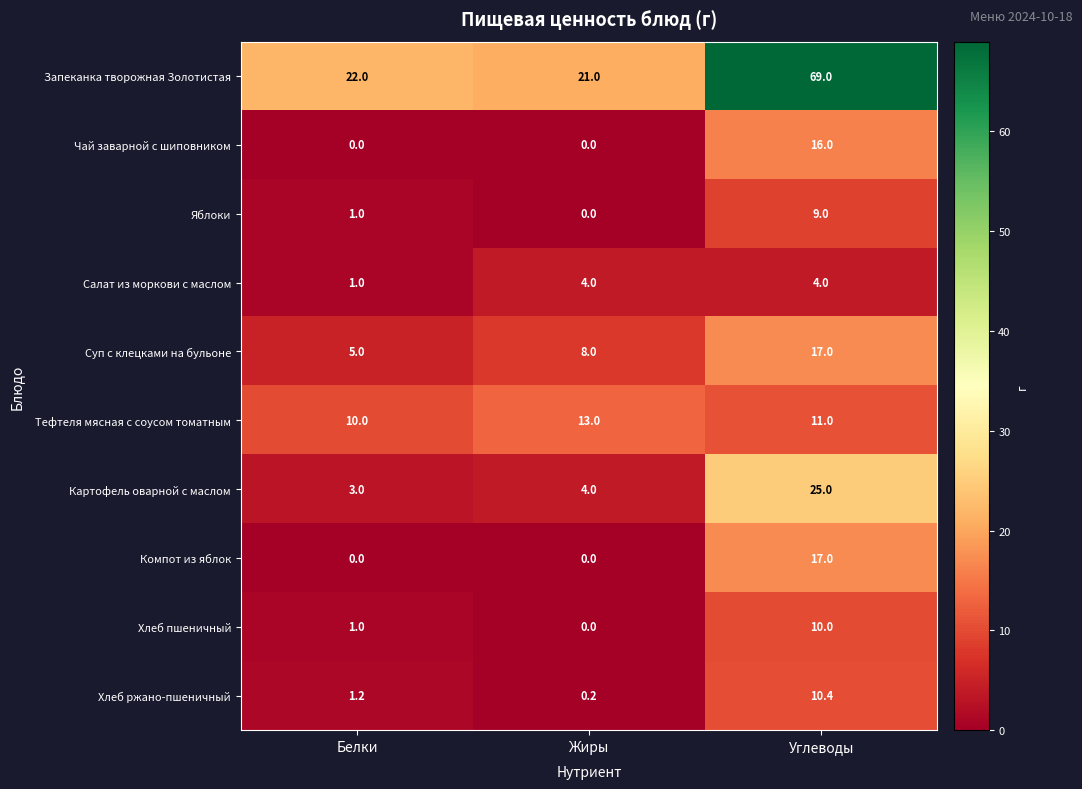

True or false: Салат из моркови с маслом has a value of 4.0 at Жиры.

True